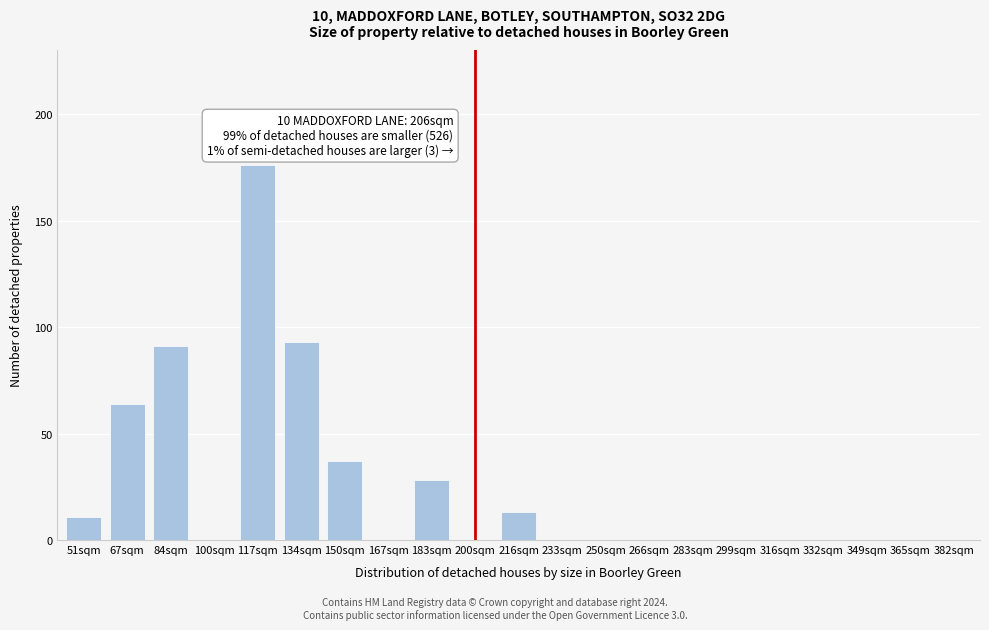

Reading right to left, what are all the values shown in this chart?

382sqm=0	365sqm=0	349sqm=0	332sqm=0	316sqm=0	299sqm=0	283sqm=0	266sqm=0	250sqm=0	233sqm=0	216sqm=13	200sqm=0	183sqm=28	167sqm=0	150sqm=37	134sqm=93	117sqm=176	100sqm=0	84sqm=91	67sqm=64	51sqm=11